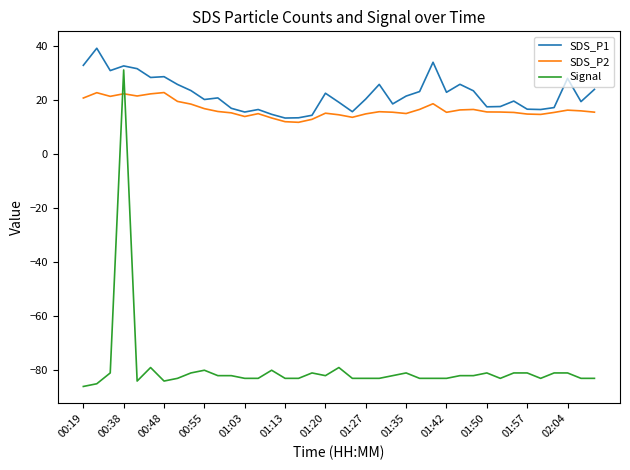

Which series has the largest range (max minus min)?

Signal